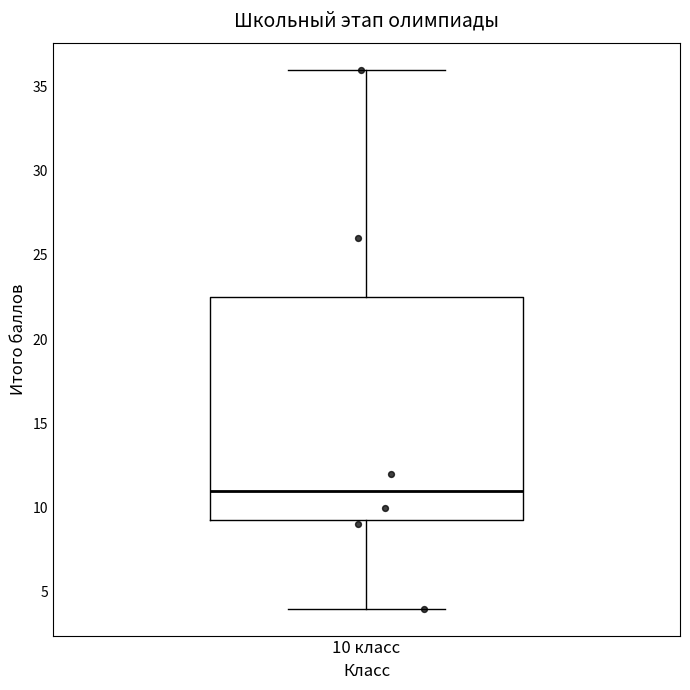

Read this box plot against the y-axis: the position of the median line, the range covered by the box, and the ends of both whiskers. The values are not printed on the chart, so give them approximately, as read against the axis.

median 11.0, box 9.5 to 22.5, whiskers 4.0 to 36.0